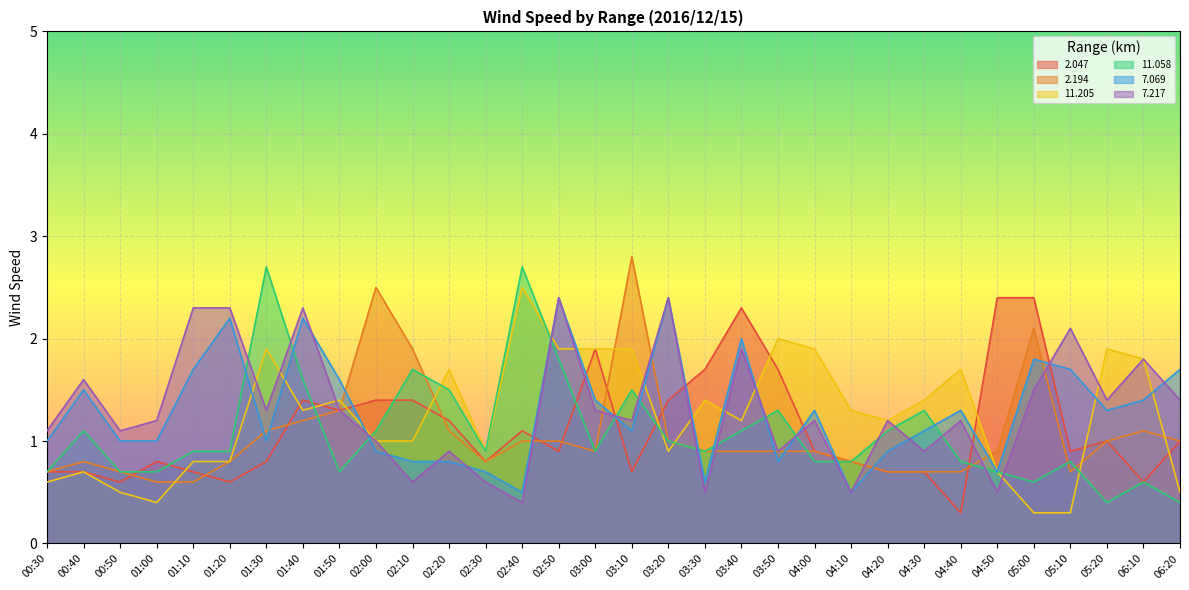

What are all the series names shown in the legend?

2.047, 2.194, 11.205, 11.058, 7.069, 7.217